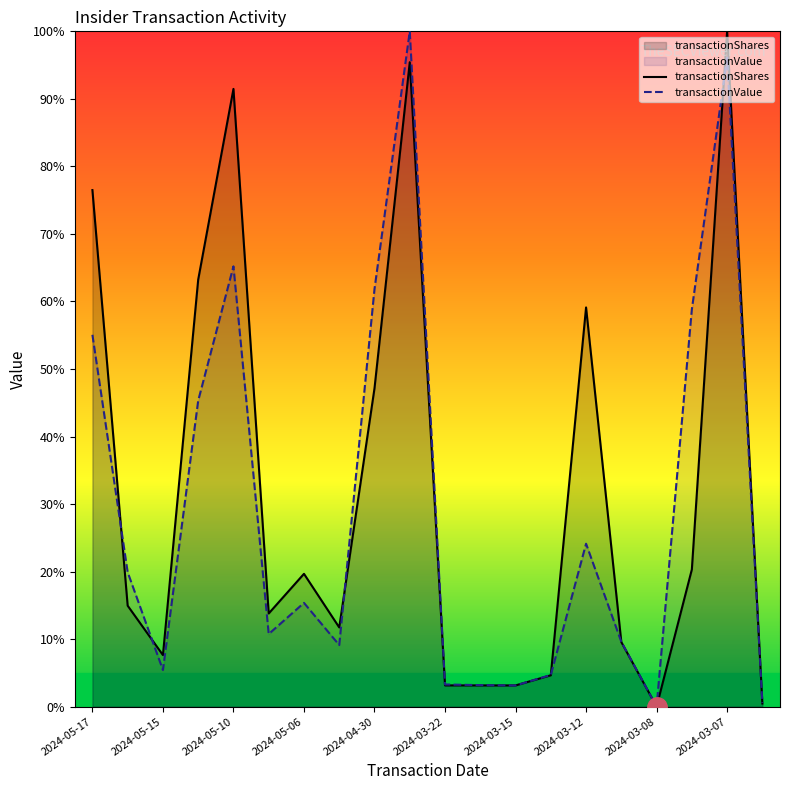

How many data points in transactionShares are less than 14?

10